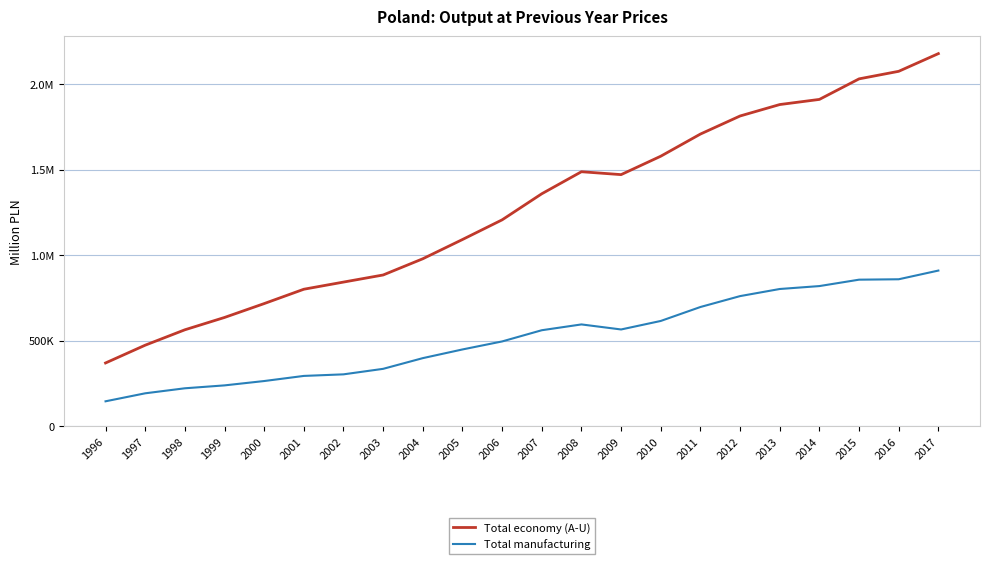

True or false: Total economy (A-U) and Total manufacturing intersect in this chart.

False